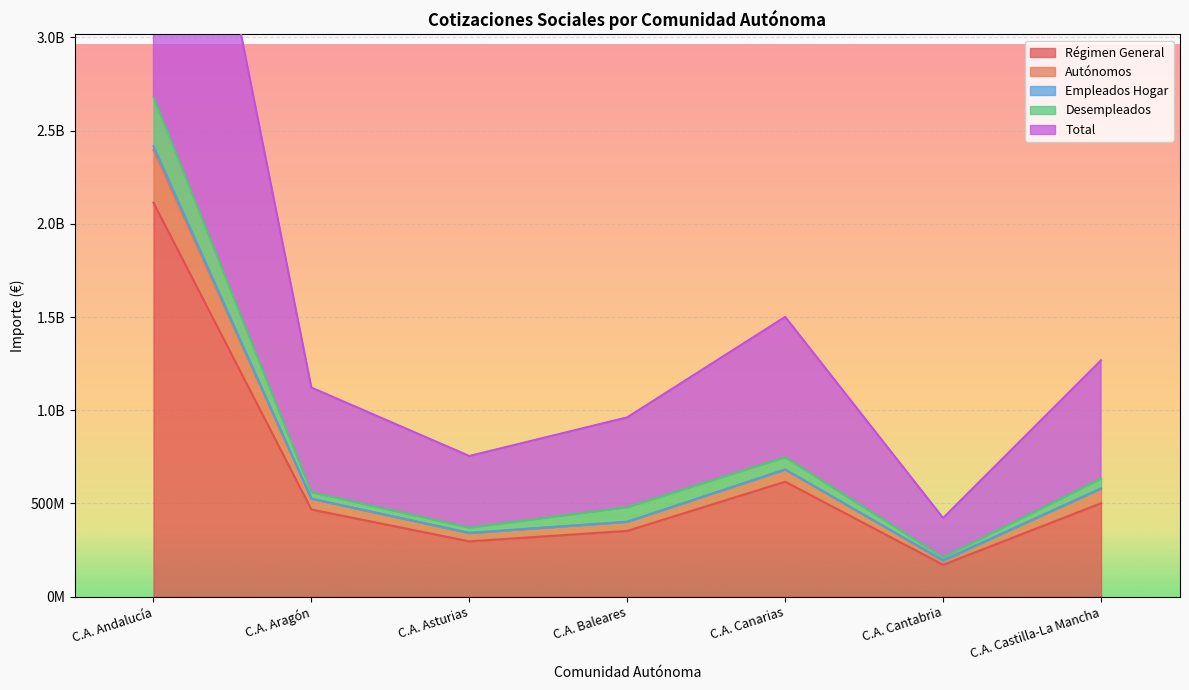

Is the value of Régimen General at C.A. Aragón greater than the value of Desempleados at C.A. Baleares?

No